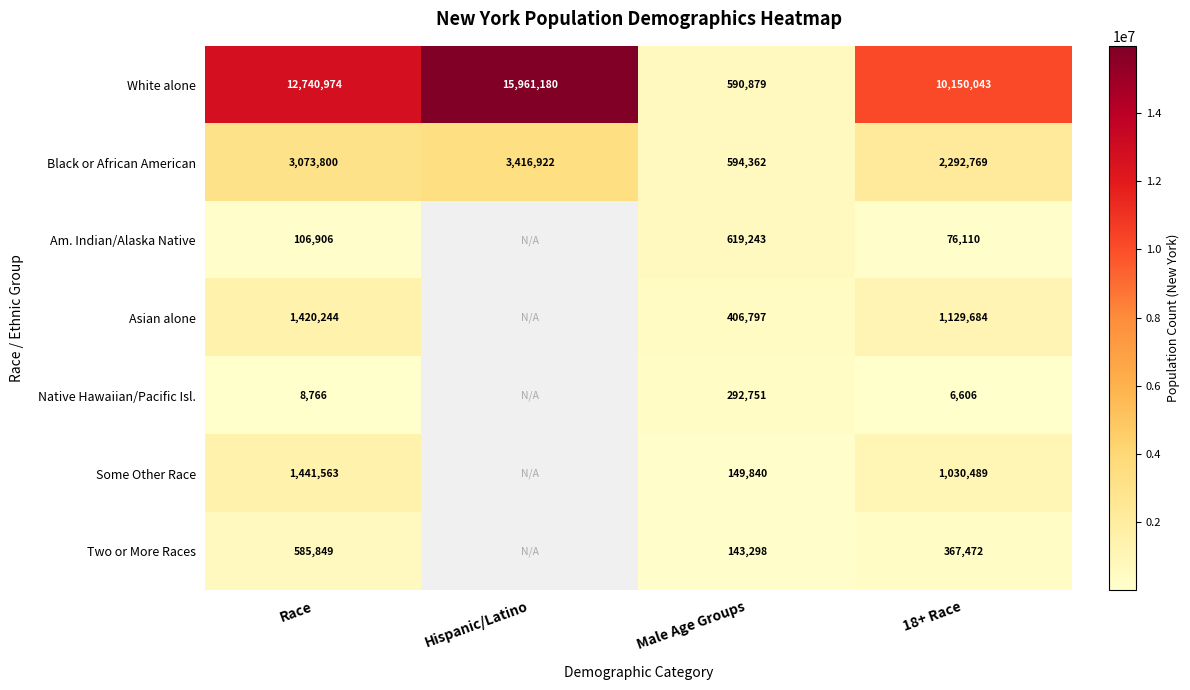

At which label is Black or African American closest to 2005642?

18+ Race